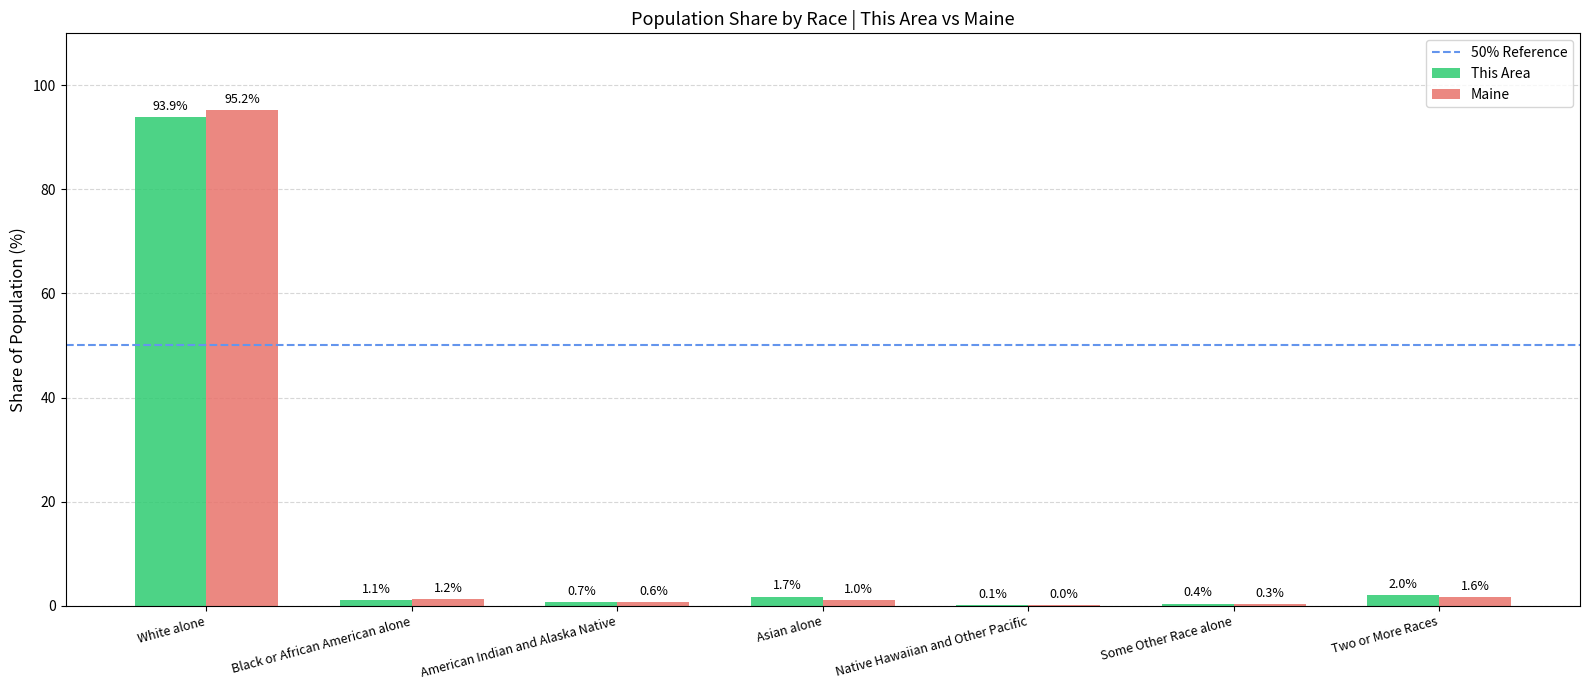

Is the value of Maine at Asian alone greater than the value of This Area at American Indian and Alaska Native?

Yes